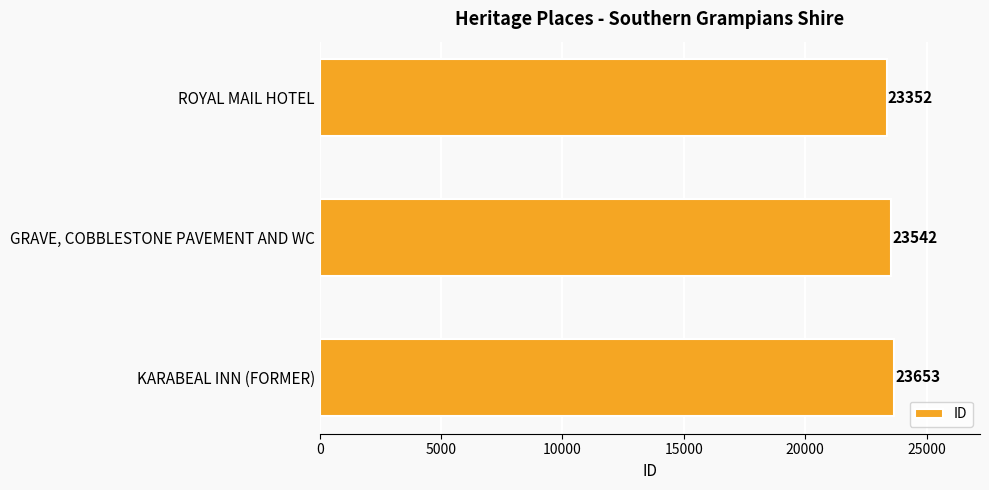

The chart shows a value of 23352 at ROYAL MAIL HOTEL. True or false?

True